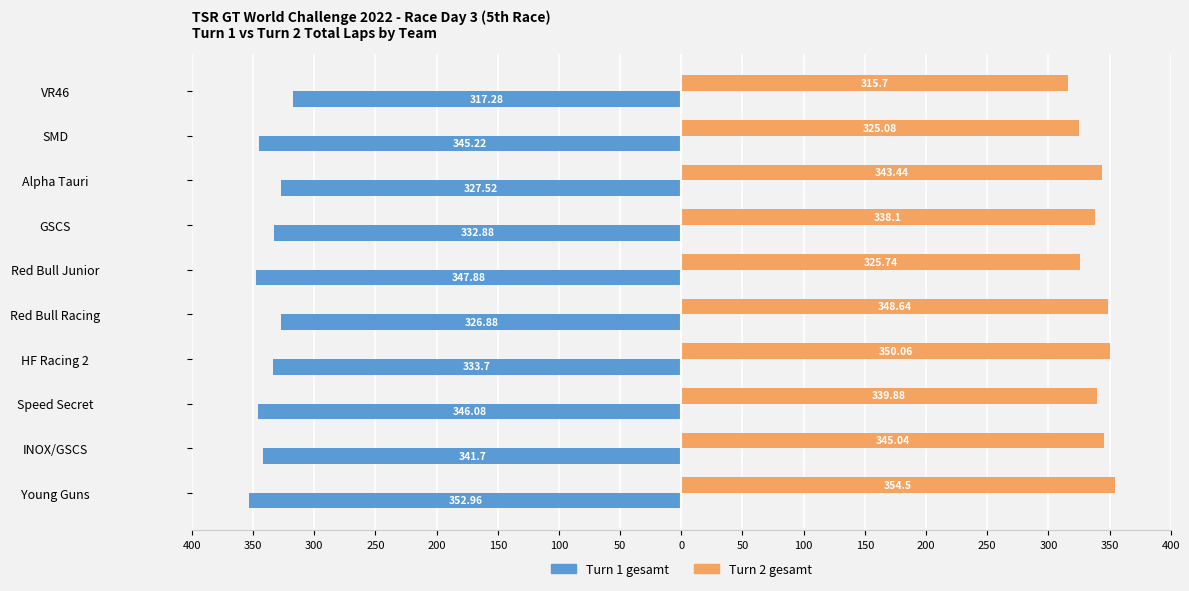

What are all the series names shown in the legend?

Turn 1 gesamt, Turn 2 gesamt